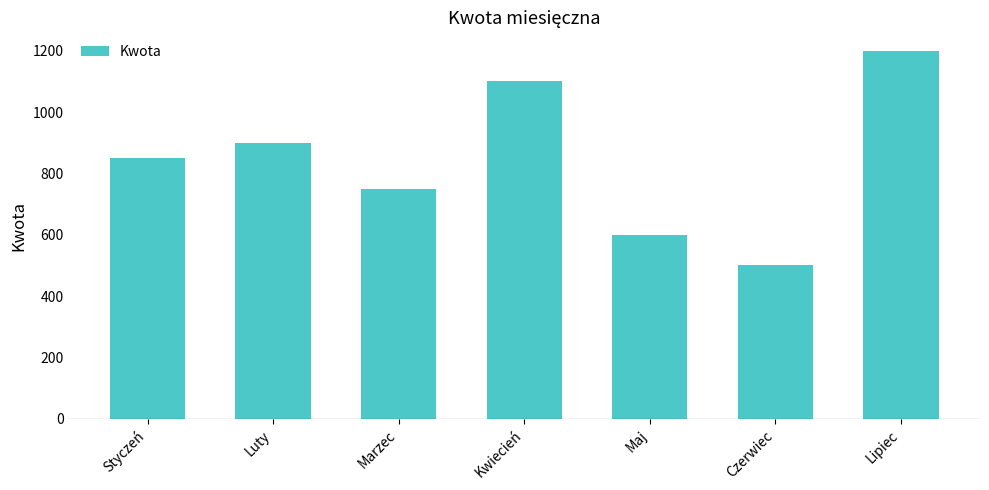

Which category has the highest value across all series?

Lipiec